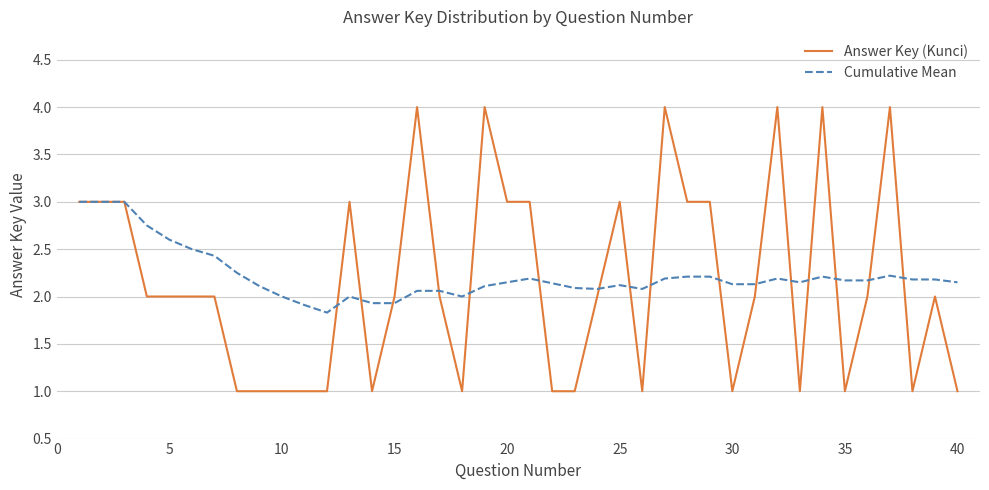

What is the difference between the maximum and second lowest values in the Cumulative Mean series?

1.1